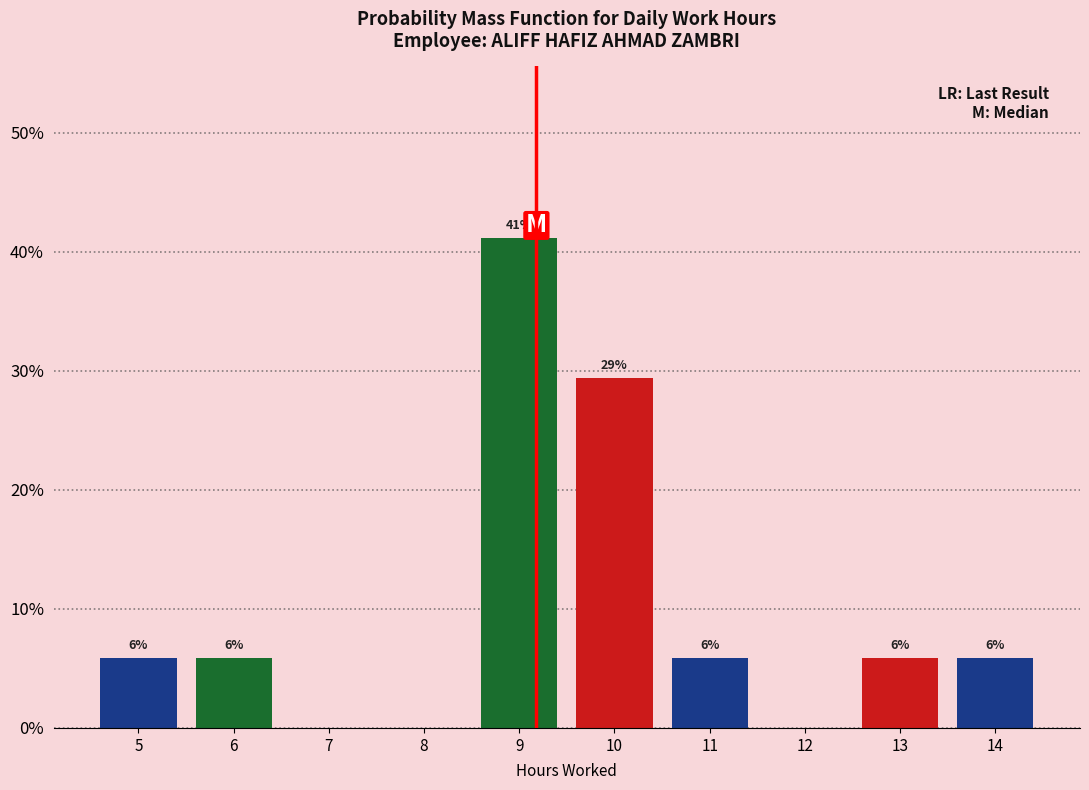

Are the bars horizontal?

No